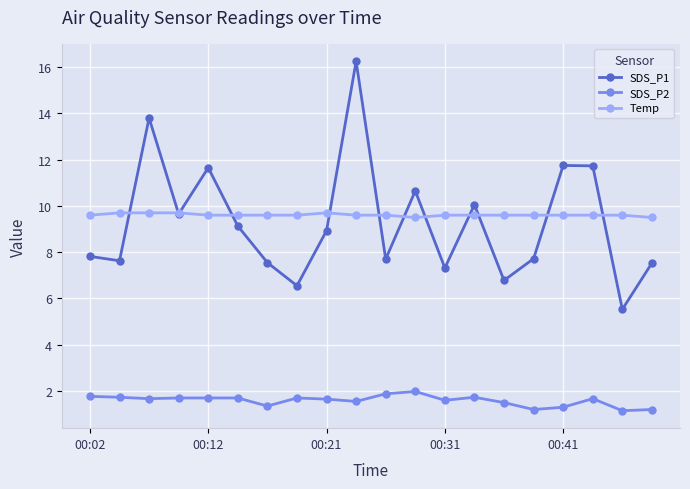

True or false: SDS_P2 and Temp cross at least once.

False